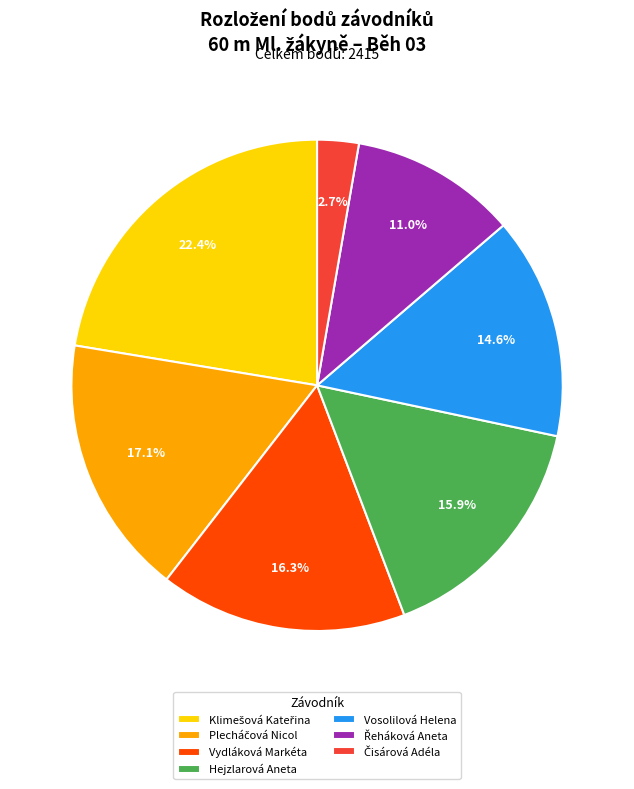

Is there any slice that represents more than half of the pie?

No